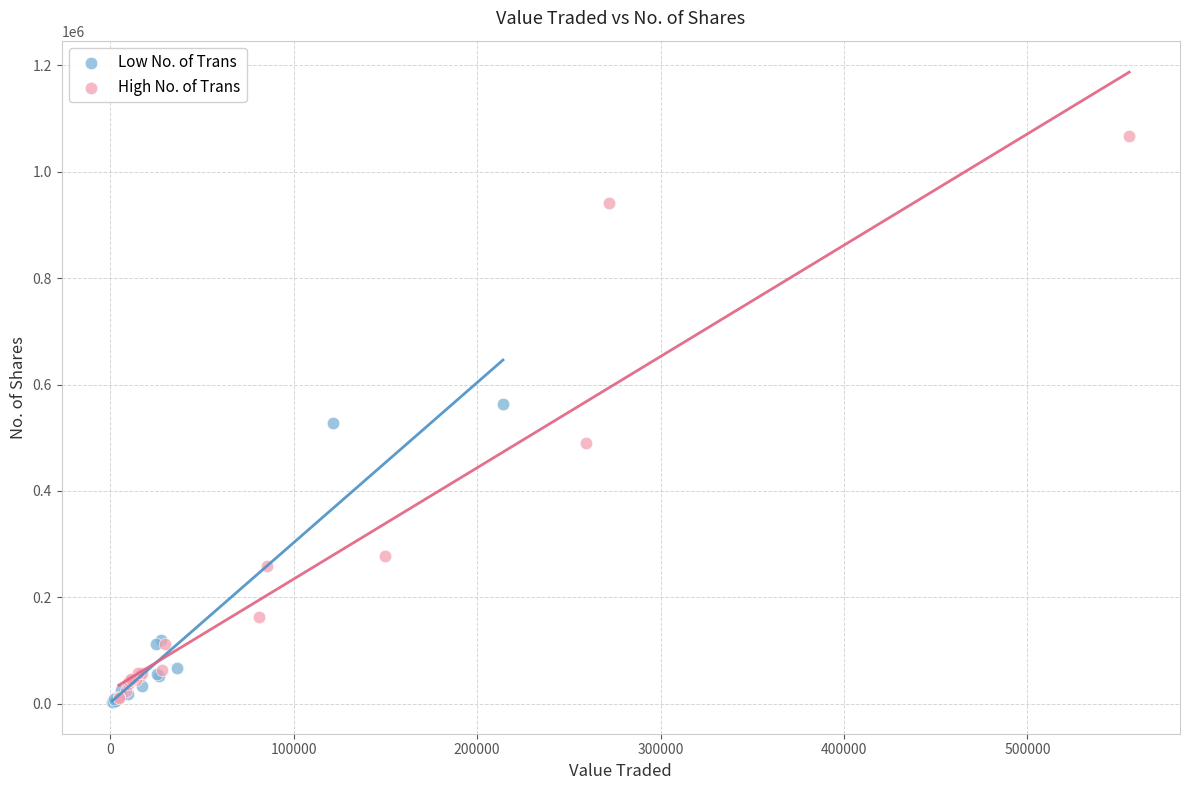

Which series has the largest Y range (max minus min)?

High No. of Trans